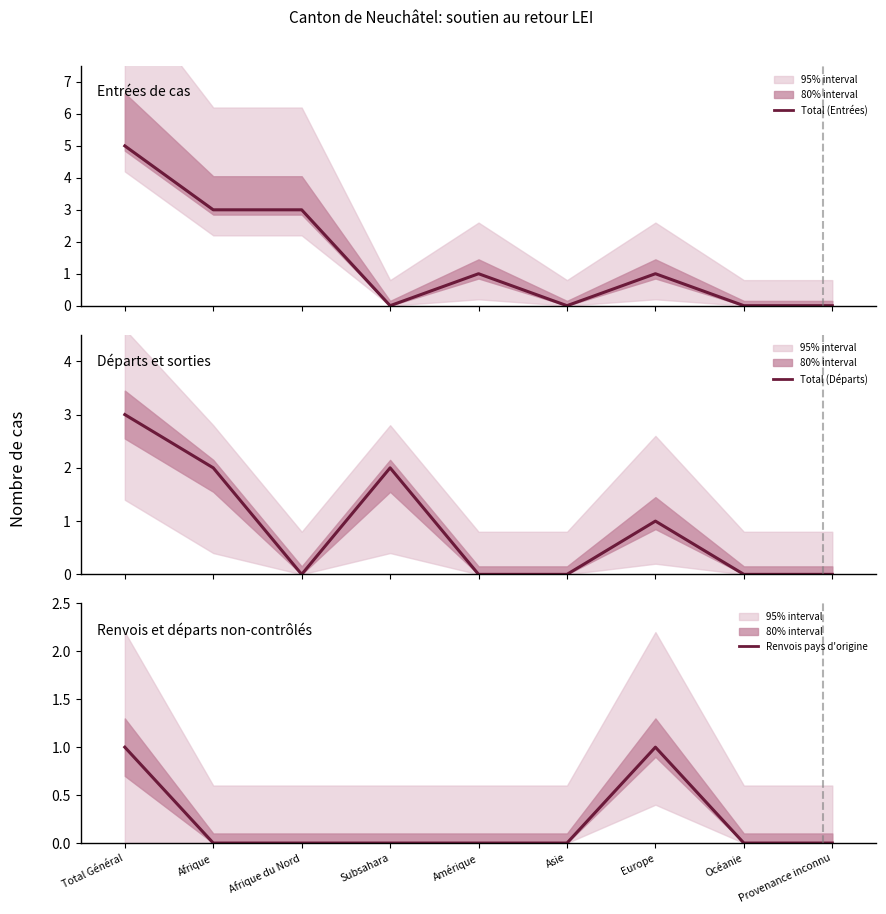

After their last crossing, which series has the higher values: Total (Départs) or Total (Entrées)?

Total (Entrées)